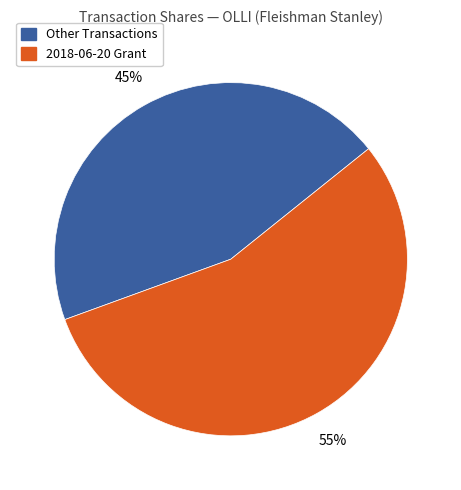

Count the number of slices in the pie.

2